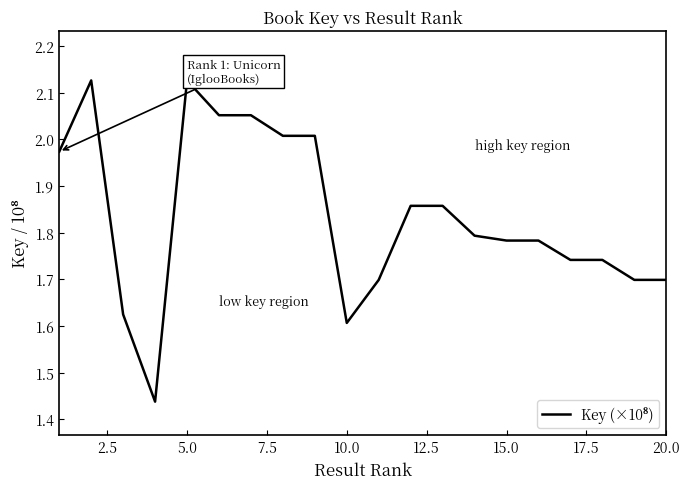

What is the difference between the maximum and minimum values?

0.7